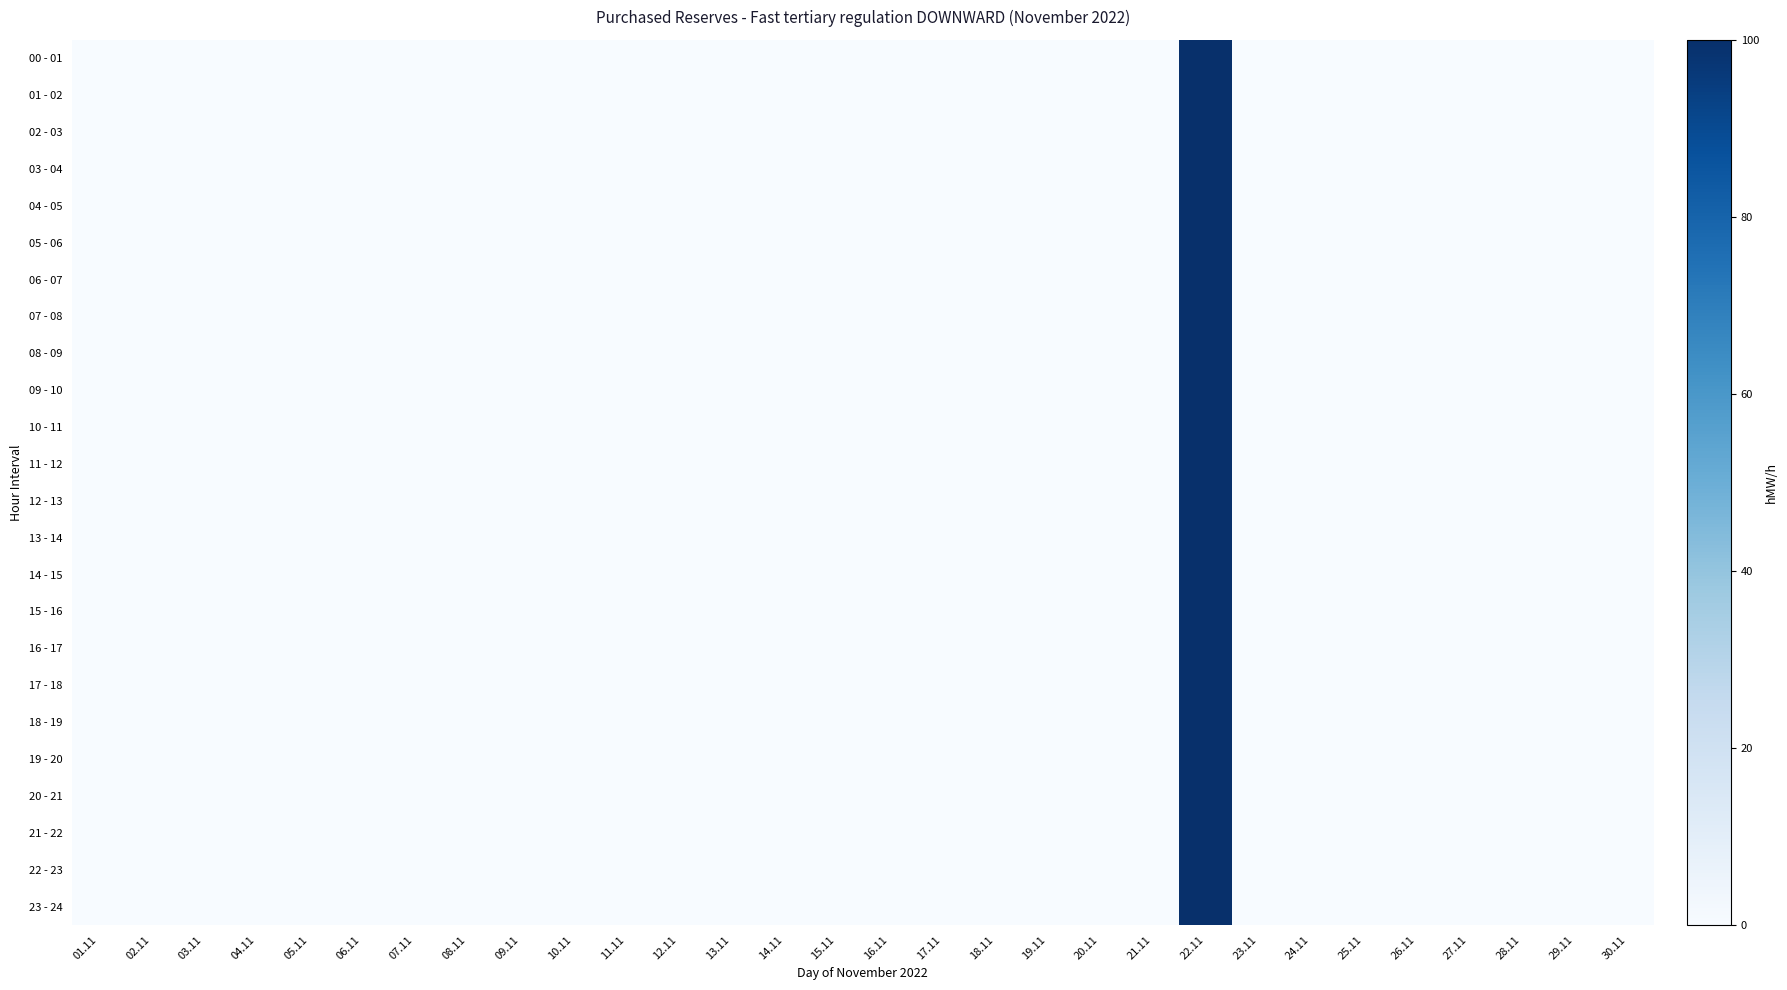

Reading right to left, list all the values displayed in this chart.

00 - 01: 30.11=0	29.11=0	28.11=0	27.11=0	26.11=0	25.11=0	24.11=0	23.11=0	22.11=100	21.11=0	20.11=0	19.11=0	18.11=0	17.11=0	16.11=0	15.11=0	14.11=0	13.11=0	12.11=0	11.11=0	10.11=0	09.11=0	08.11=0	07.11=0	06.11=0	05.11=0	04.11=0	03.11=0	02.11=0	01.11=0
01 - 02: 30.11=0	29.11=0	28.11=0	27.11=0	26.11=0	25.11=0	24.11=0	23.11=0	22.11=100	21.11=0	20.11=0	19.11=0	18.11=0	17.11=0	16.11=0	15.11=0	14.11=0	13.11=0	12.11=0	11.11=0	10.11=0	09.11=0	08.11=0	07.11=0	06.11=0	05.11=0	04.11=0	03.11=0	02.11=0	01.11=0
02 - 03: 30.11=0	29.11=0	28.11=0	27.11=0	26.11=0	25.11=0	24.11=0	23.11=0	22.11=100	21.11=0	20.11=0	19.11=0	18.11=0	17.11=0	16.11=0	15.11=0	14.11=0	13.11=0	12.11=0	11.11=0	10.11=0	09.11=0	08.11=0	07.11=0	06.11=0	05.11=0	04.11=0	03.11=0	02.11=0	01.11=0
03 - 04: 30.11=0	29.11=0	28.11=0	27.11=0	26.11=0	25.11=0	24.11=0	23.11=0	22.11=100	21.11=0	20.11=0	19.11=0	18.11=0	17.11=0	16.11=0	15.11=0	14.11=0	13.11=0	12.11=0	11.11=0	10.11=0	09.11=0	08.11=0	07.11=0	06.11=0	05.11=0	04.11=0	03.11=0	02.11=0	01.11=0
04 - 05: 30.11=0	29.11=0	28.11=0	27.11=0	26.11=0	25.11=0	24.11=0	23.11=0	22.11=100	21.11=0	20.11=0	19.11=0	18.11=0	17.11=0	16.11=0	15.11=0	14.11=0	13.11=0	12.11=0	11.11=0	10.11=0	09.11=0	08.11=0	07.11=0	06.11=0	05.11=0	04.11=0	03.11=0	02.11=0	01.11=0
05 - 06: 30.11=0	29.11=0	28.11=0	27.11=0	26.11=0	25.11=0	24.11=0	23.11=0	22.11=100	21.11=0	20.11=0	19.11=0	18.11=0	17.11=0	16.11=0	15.11=0	14.11=0	13.11=0	12.11=0	11.11=0	10.11=0	09.11=0	08.11=0	07.11=0	06.11=0	05.11=0	04.11=0	03.11=0	02.11=0	01.11=0
06 - 07: 30.11=0	29.11=0	28.11=0	27.11=0	26.11=0	25.11=0	24.11=0	23.11=0	22.11=100	21.11=0	20.11=0	19.11=0	18.11=0	17.11=0	16.11=0	15.11=0	14.11=0	13.11=0	12.11=0	11.11=0	10.11=0	09.11=0	08.11=0	07.11=0	06.11=0	05.11=0	04.11=0	03.11=0	02.11=0	01.11=0
07 - 08: 30.11=0	29.11=0	28.11=0	27.11=0	26.11=0	25.11=0	24.11=0	23.11=0	22.11=100	21.11=0	20.11=0	19.11=0	18.11=0	17.11=0	16.11=0	15.11=0	14.11=0	13.11=0	12.11=0	11.11=0	10.11=0	09.11=0	08.11=0	07.11=0	06.11=0	05.11=0	04.11=0	03.11=0	02.11=0	01.11=0
08 - 09: 30.11=0	29.11=0	28.11=0	27.11=0	26.11=0	25.11=0	24.11=0	23.11=0	22.11=100	21.11=0	20.11=0	19.11=0	18.11=0	17.11=0	16.11=0	15.11=0	14.11=0	13.11=0	12.11=0	11.11=0	10.11=0	09.11=0	08.11=0	07.11=0	06.11=0	05.11=0	04.11=0	03.11=0	02.11=0	01.11=0
09 - 10: 30.11=0	29.11=0	28.11=0	27.11=0	26.11=0	25.11=0	24.11=0	23.11=0	22.11=100	21.11=0	20.11=0	19.11=0	18.11=0	17.11=0	16.11=0	15.11=0	14.11=0	13.11=0	12.11=0	11.11=0	10.11=0	09.11=0	08.11=0	07.11=0	06.11=0	05.11=0	04.11=0	03.11=0	02.11=0	01.11=0
10 - 11: 30.11=0	29.11=0	28.11=0	27.11=0	26.11=0	25.11=0	24.11=0	23.11=0	22.11=100	21.11=0	20.11=0	19.11=0	18.11=0	17.11=0	16.11=0	15.11=0	14.11=0	13.11=0	12.11=0	11.11=0	10.11=0	09.11=0	08.11=0	07.11=0	06.11=0	05.11=0	04.11=0	03.11=0	02.11=0	01.11=0
11 - 12: 30.11=0	29.11=0	28.11=0	27.11=0	26.11=0	25.11=0	24.11=0	23.11=0	22.11=100	21.11=0	20.11=0	19.11=0	18.11=0	17.11=0	16.11=0	15.11=0	14.11=0	13.11=0	12.11=0	11.11=0	10.11=0	09.11=0	08.11=0	07.11=0	06.11=0	05.11=0	04.11=0	03.11=0	02.11=0	01.11=0
12 - 13: 30.11=0	29.11=0	28.11=0	27.11=0	26.11=0	25.11=0	24.11=0	23.11=0	22.11=100	21.11=0	20.11=0	19.11=0	18.11=0	17.11=0	16.11=0	15.11=0	14.11=0	13.11=0	12.11=0	11.11=0	10.11=0	09.11=0	08.11=0	07.11=0	06.11=0	05.11=0	04.11=0	03.11=0	02.11=0	01.11=0
13 - 14: 30.11=0	29.11=0	28.11=0	27.11=0	26.11=0	25.11=0	24.11=0	23.11=0	22.11=100	21.11=0	20.11=0	19.11=0	18.11=0	17.11=0	16.11=0	15.11=0	14.11=0	13.11=0	12.11=0	11.11=0	10.11=0	09.11=0	08.11=0	07.11=0	06.11=0	05.11=0	04.11=0	03.11=0	02.11=0	01.11=0
14 - 15: 30.11=0	29.11=0	28.11=0	27.11=0	26.11=0	25.11=0	24.11=0	23.11=0	22.11=100	21.11=0	20.11=0	19.11=0	18.11=0	17.11=0	16.11=0	15.11=0	14.11=0	13.11=0	12.11=0	11.11=0	10.11=0	09.11=0	08.11=0	07.11=0	06.11=0	05.11=0	04.11=0	03.11=0	02.11=0	01.11=0
15 - 16: 30.11=0	29.11=0	28.11=0	27.11=0	26.11=0	25.11=0	24.11=0	23.11=0	22.11=100	21.11=0	20.11=0	19.11=0	18.11=0	17.11=0	16.11=0	15.11=0	14.11=0	13.11=0	12.11=0	11.11=0	10.11=0	09.11=0	08.11=0	07.11=0	06.11=0	05.11=0	04.11=0	03.11=0	02.11=0	01.11=0
16 - 17: 30.11=0	29.11=0	28.11=0	27.11=0	26.11=0	25.11=0	24.11=0	23.11=0	22.11=100	21.11=0	20.11=0	19.11=0	18.11=0	17.11=0	16.11=0	15.11=0	14.11=0	13.11=0	12.11=0	11.11=0	10.11=0	09.11=0	08.11=0	07.11=0	06.11=0	05.11=0	04.11=0	03.11=0	02.11=0	01.11=0
17 - 18: 30.11=0	29.11=0	28.11=0	27.11=0	26.11=0	25.11=0	24.11=0	23.11=0	22.11=100	21.11=0	20.11=0	19.11=0	18.11=0	17.11=0	16.11=0	15.11=0	14.11=0	13.11=0	12.11=0	11.11=0	10.11=0	09.11=0	08.11=0	07.11=0	06.11=0	05.11=0	04.11=0	03.11=0	02.11=0	01.11=0
18 - 19: 30.11=0	29.11=0	28.11=0	27.11=0	26.11=0	25.11=0	24.11=0	23.11=0	22.11=100	21.11=0	20.11=0	19.11=0	18.11=0	17.11=0	16.11=0	15.11=0	14.11=0	13.11=0	12.11=0	11.11=0	10.11=0	09.11=0	08.11=0	07.11=0	06.11=0	05.11=0	04.11=0	03.11=0	02.11=0	01.11=0
19 - 20: 30.11=0	29.11=0	28.11=0	27.11=0	26.11=0	25.11=0	24.11=0	23.11=0	22.11=100	21.11=0	20.11=0	19.11=0	18.11=0	17.11=0	16.11=0	15.11=0	14.11=0	13.11=0	12.11=0	11.11=0	10.11=0	09.11=0	08.11=0	07.11=0	06.11=0	05.11=0	04.11=0	03.11=0	02.11=0	01.11=0
20 - 21: 30.11=0	29.11=0	28.11=0	27.11=0	26.11=0	25.11=0	24.11=0	23.11=0	22.11=100	21.11=0	20.11=0	19.11=0	18.11=0	17.11=0	16.11=0	15.11=0	14.11=0	13.11=0	12.11=0	11.11=0	10.11=0	09.11=0	08.11=0	07.11=0	06.11=0	05.11=0	04.11=0	03.11=0	02.11=0	01.11=0
21 - 22: 30.11=0	29.11=0	28.11=0	27.11=0	26.11=0	25.11=0	24.11=0	23.11=0	22.11=100	21.11=0	20.11=0	19.11=0	18.11=0	17.11=0	16.11=0	15.11=0	14.11=0	13.11=0	12.11=0	11.11=0	10.11=0	09.11=0	08.11=0	07.11=0	06.11=0	05.11=0	04.11=0	03.11=0	02.11=0	01.11=0
22 - 23: 30.11=0	29.11=0	28.11=0	27.11=0	26.11=0	25.11=0	24.11=0	23.11=0	22.11=100	21.11=0	20.11=0	19.11=0	18.11=0	17.11=0	16.11=0	15.11=0	14.11=0	13.11=0	12.11=0	11.11=0	10.11=0	09.11=0	08.11=0	07.11=0	06.11=0	05.11=0	04.11=0	03.11=0	02.11=0	01.11=0
23 - 24: 30.11=0	29.11=0	28.11=0	27.11=0	26.11=0	25.11=0	24.11=0	23.11=0	22.11=100	21.11=0	20.11=0	19.11=0	18.11=0	17.11=0	16.11=0	15.11=0	14.11=0	13.11=0	12.11=0	11.11=0	10.11=0	09.11=0	08.11=0	07.11=0	06.11=0	05.11=0	04.11=0	03.11=0	02.11=0	01.11=0